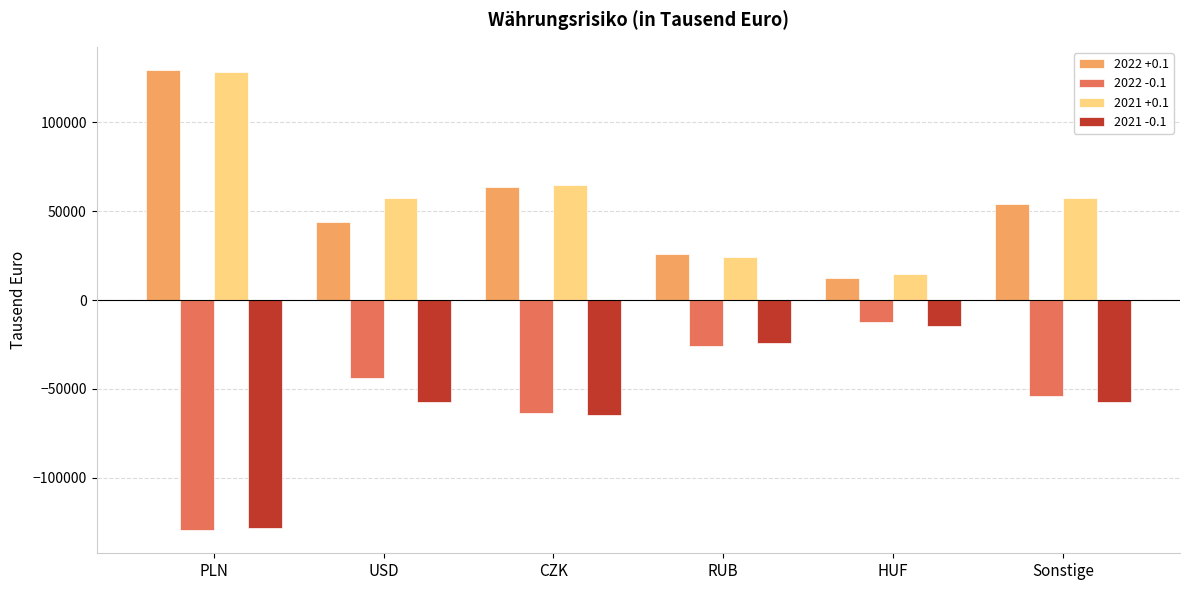

What are all the series names shown in the legend?

2022 +0.1, 2022 -0.1, 2021 +0.1, 2021 -0.1